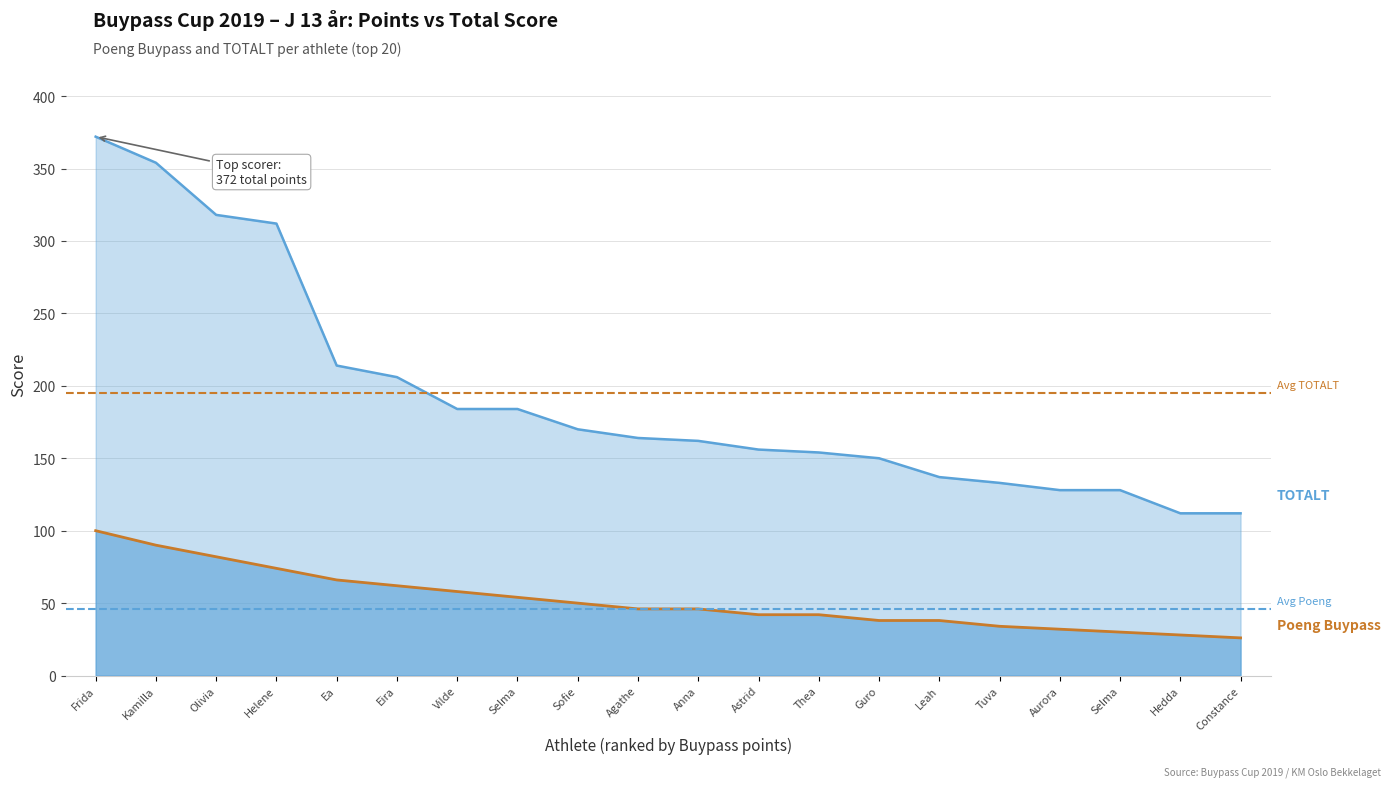

What is the sum of all Avg Poeng Buypass values?

92.0